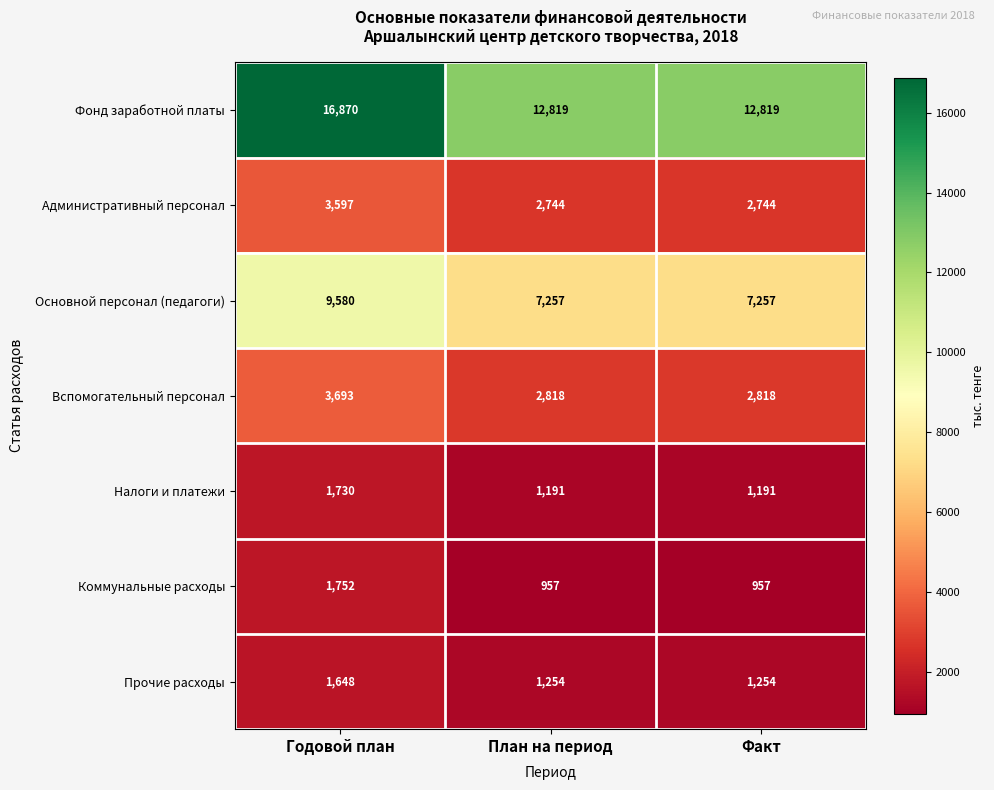

At how many categories does at least one series exceed 1119?

3